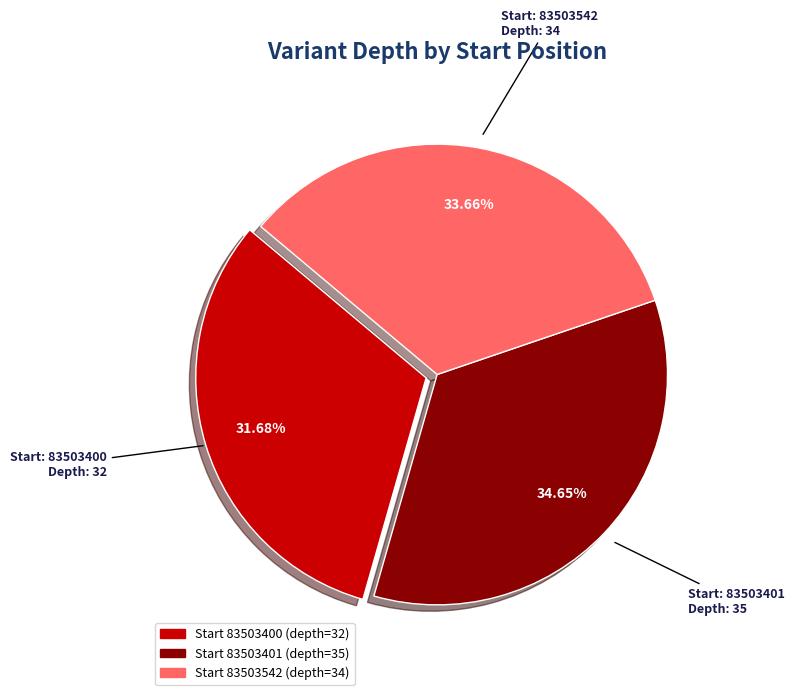

How many slices are in this pie chart?

3